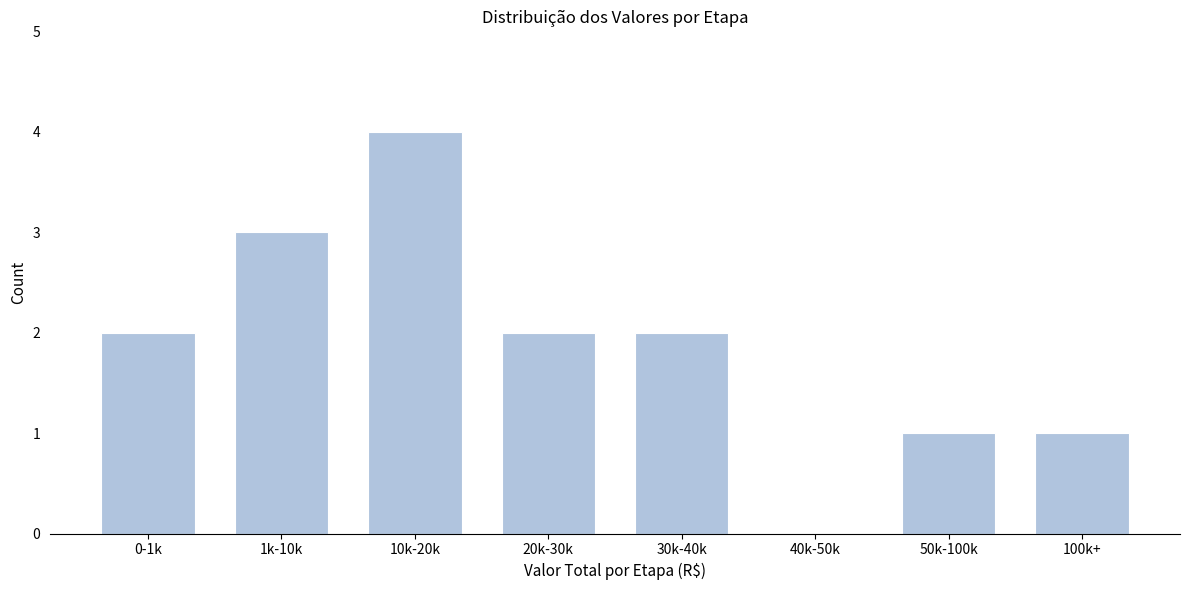

Reading left to right, list all the values displayed in this chart.

0-1k=2	1k-10k=3	10k-20k=4	20k-30k=2	30k-40k=2	40k-50k=0	50k-100k=1	100k+=1